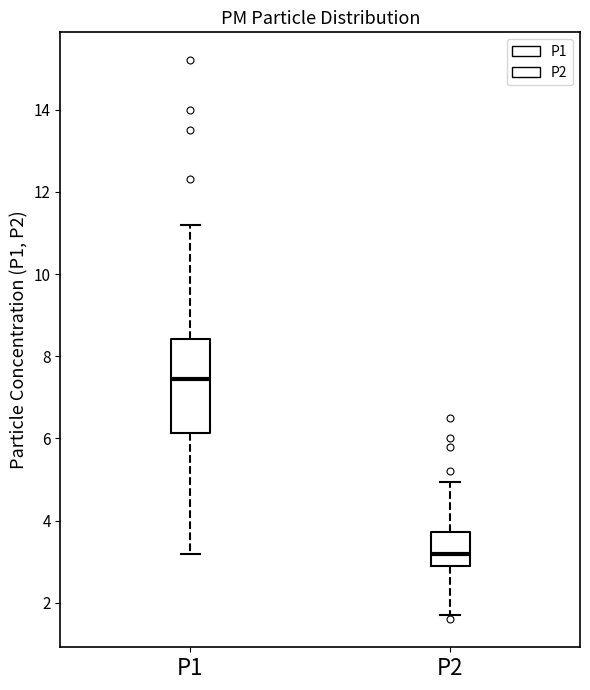

Which box has the lowest median line?

P2